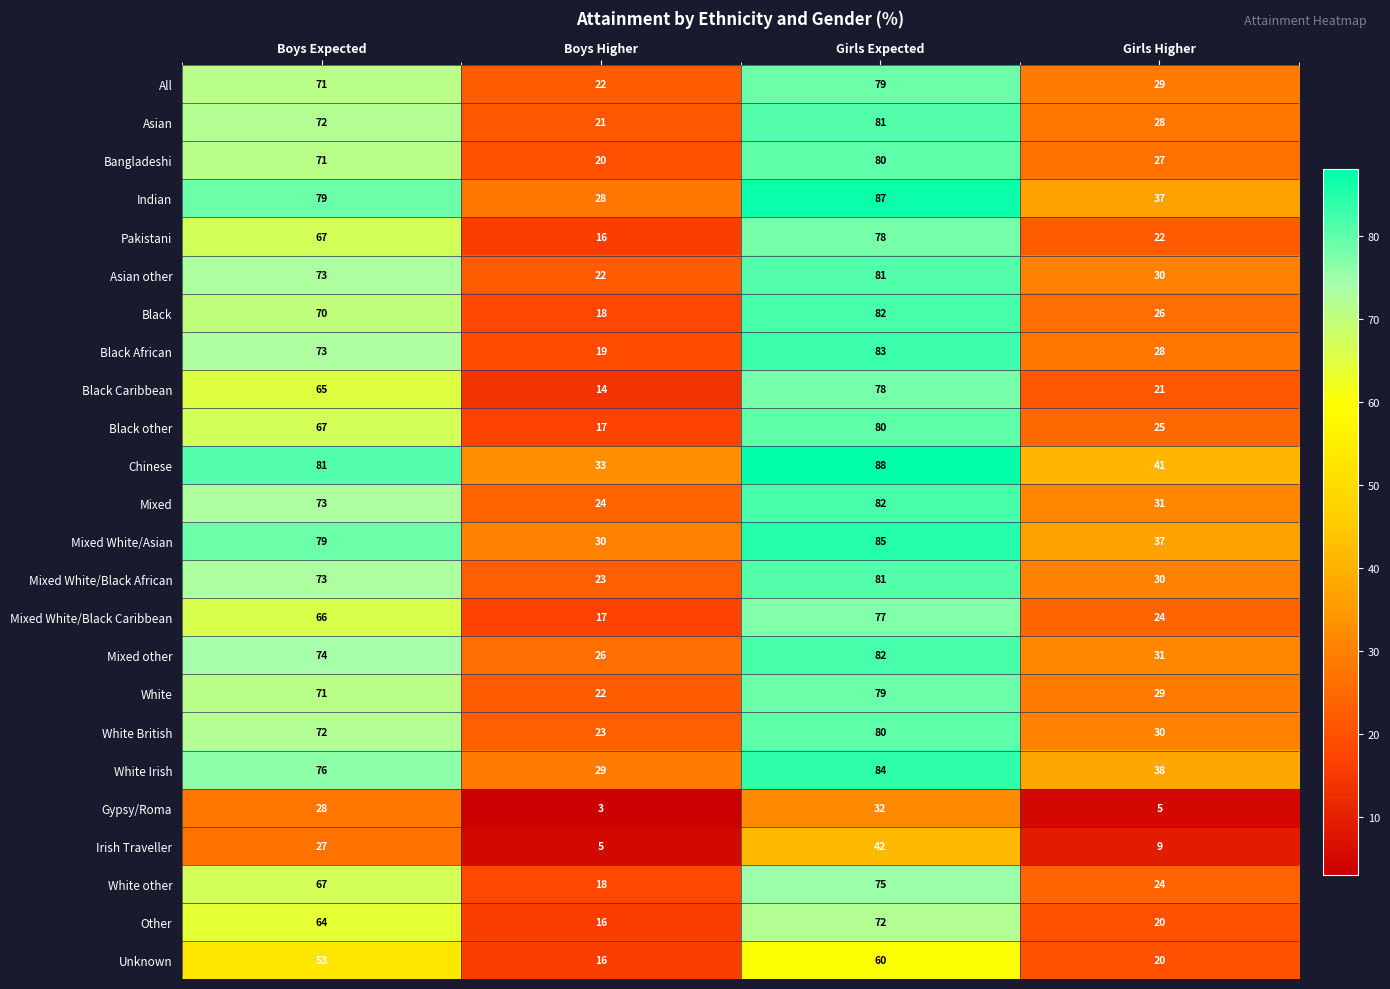

Rank the categories by White Irish value from lowest to highest.

Boys Higher, Girls Higher, Boys Expected, Girls Expected